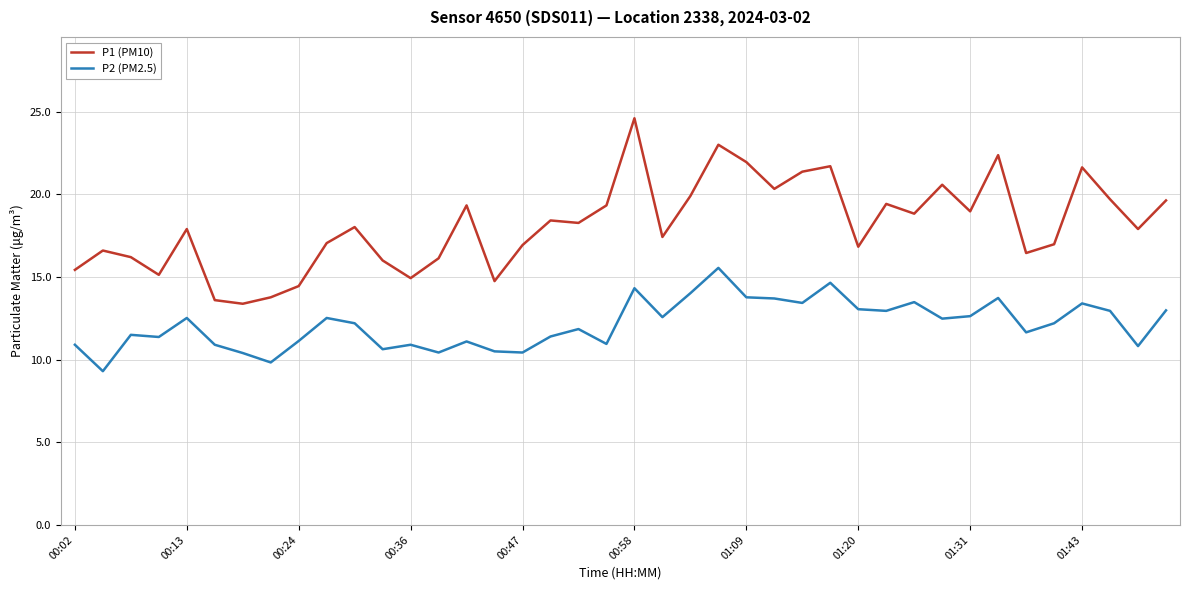

Which series has the widest spread of values?

P1 (PM10)